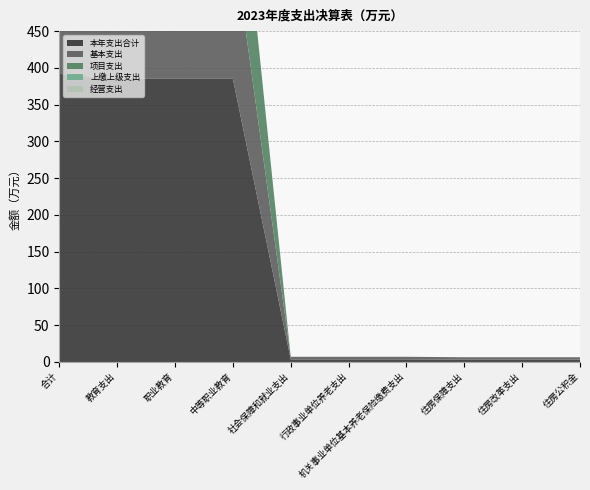

Reading left to right, what are all the values shown in this chart?

本年支出合计: 合计=391.9	教育支出=385.1	职业教育=385.1	中等职业教育=385.1	社会保障和就业支出=3.5	行政事业单位养老支出=3.5	机关事业单位基本养老保险缴费支出=3.5	住房保障支出=3.2	住房改革支出=3.2	住房公积金=3.2
基本支出: 合计=199.1	教育支出=192.3	职业教育=192.3	中等职业教育=192.3	社会保障和就业支出=3.5	行政事业单位养老支出=3.5	机关事业单位基本养老保险缴费支出=3.5	住房保障支出=3.2	住房改革支出=3.2	住房公积金=3.2
项目支出: 合计=192.8	教育支出=192.8	职业教育=192.8	中等职业教育=192.8	社会保障和就业支出=0.0	行政事业单位养老支出=0.0	机关事业单位基本养老保险缴费支出=0.0	住房保障支出=0.0	住房改革支出=0.0	住房公积金=0.0
上缴上级支出: 合计=0.0	教育支出=0.0	职业教育=0.0	中等职业教育=0.0	社会保障和就业支出=0.0	行政事业单位养老支出=0.0	机关事业单位基本养老保险缴费支出=0.0	住房保障支出=0.0	住房改革支出=0.0	住房公积金=0.0
经营支出: 合计=0.0	教育支出=0.0	职业教育=0.0	中等职业教育=0.0	社会保障和就业支出=0.0	行政事业单位养老支出=0.0	机关事业单位基本养老保险缴费支出=0.0	住房保障支出=0.0	住房改革支出=0.0	住房公积金=0.0